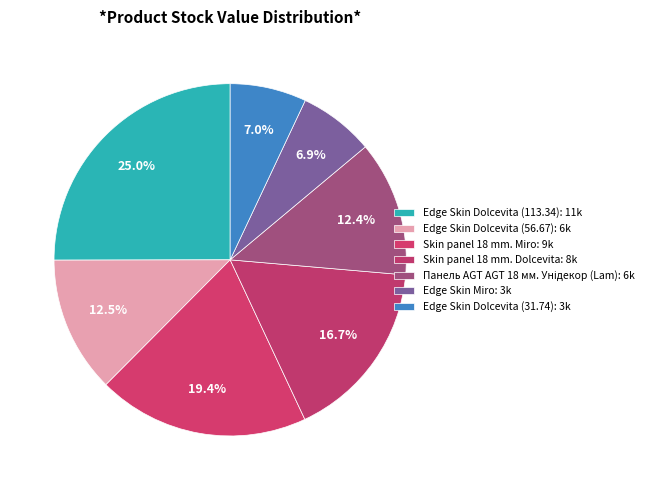

Between Edge Skin Miro and Панель AGT AGT 18 мм. Унідекор (Lam), which is larger?

Панель AGT AGT 18 мм. Унідекор (Lam)